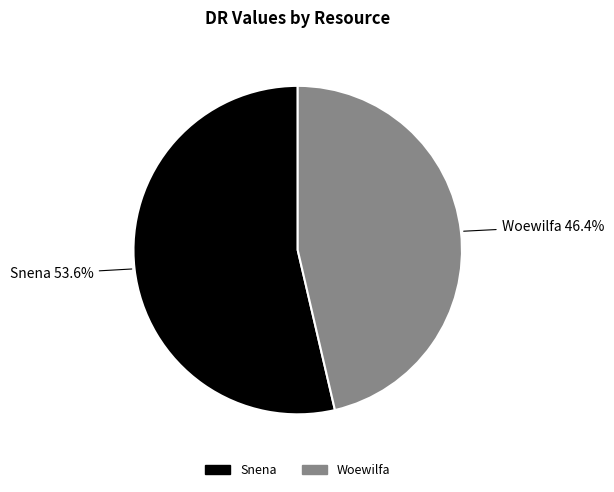

What percentage is the Woewilfa slice, to the nearest percent?

46%